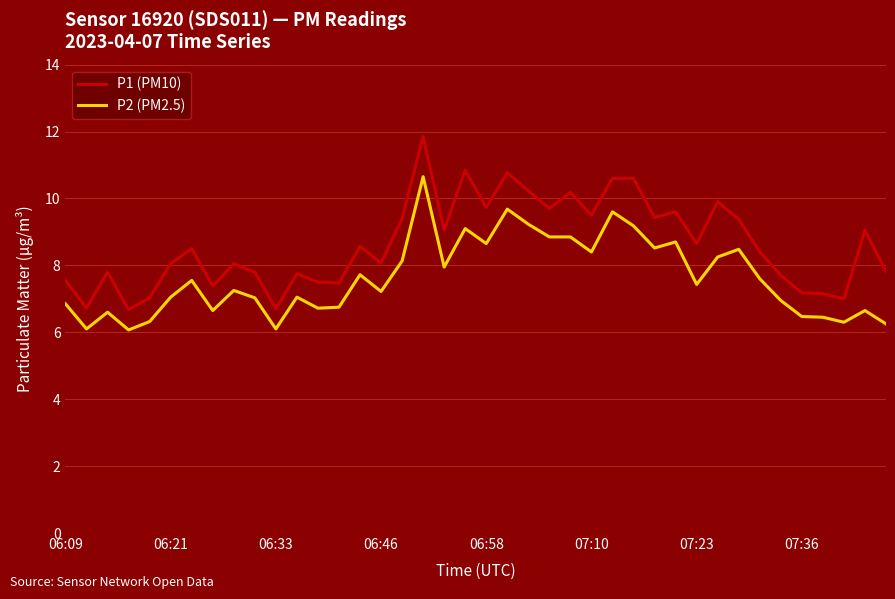

True or false: P1 (PM10) and P2 (PM2.5) cross at least once.

False